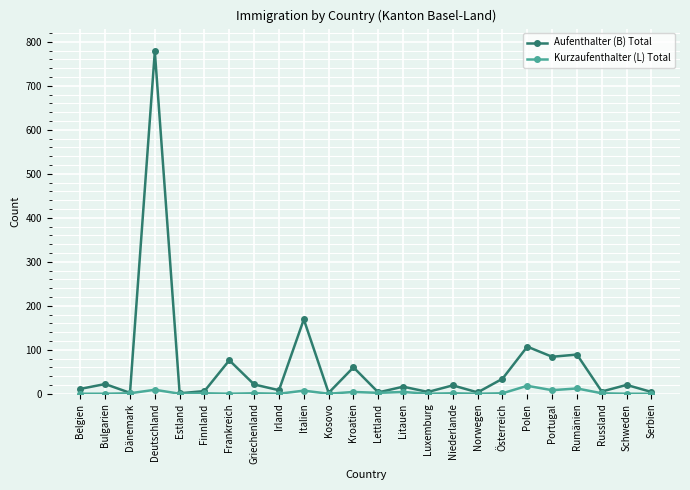

What is the average value of the Kurzaufenthalter (L) Total series?

3